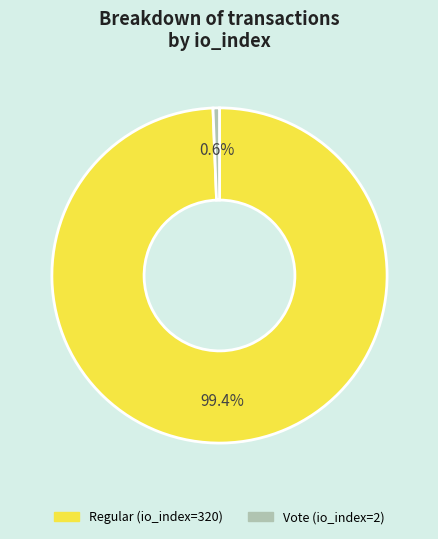

To the nearest percent, what is the difference between the largest and smallest slice percentages?

99%